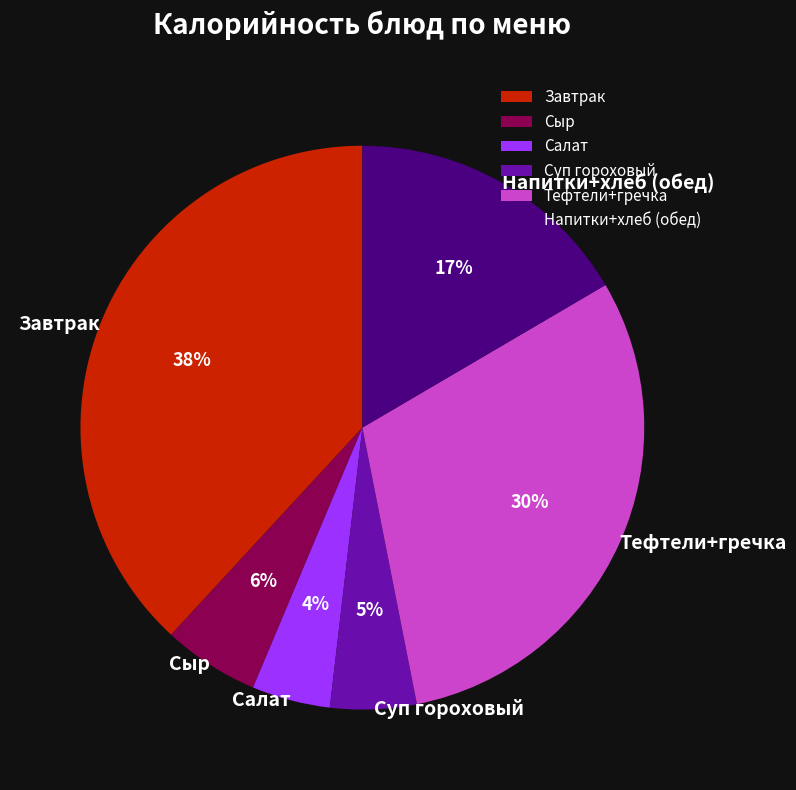

Between Салат and Напитки+хлеб (обед), which is larger?

Напитки+хлеб (обед)